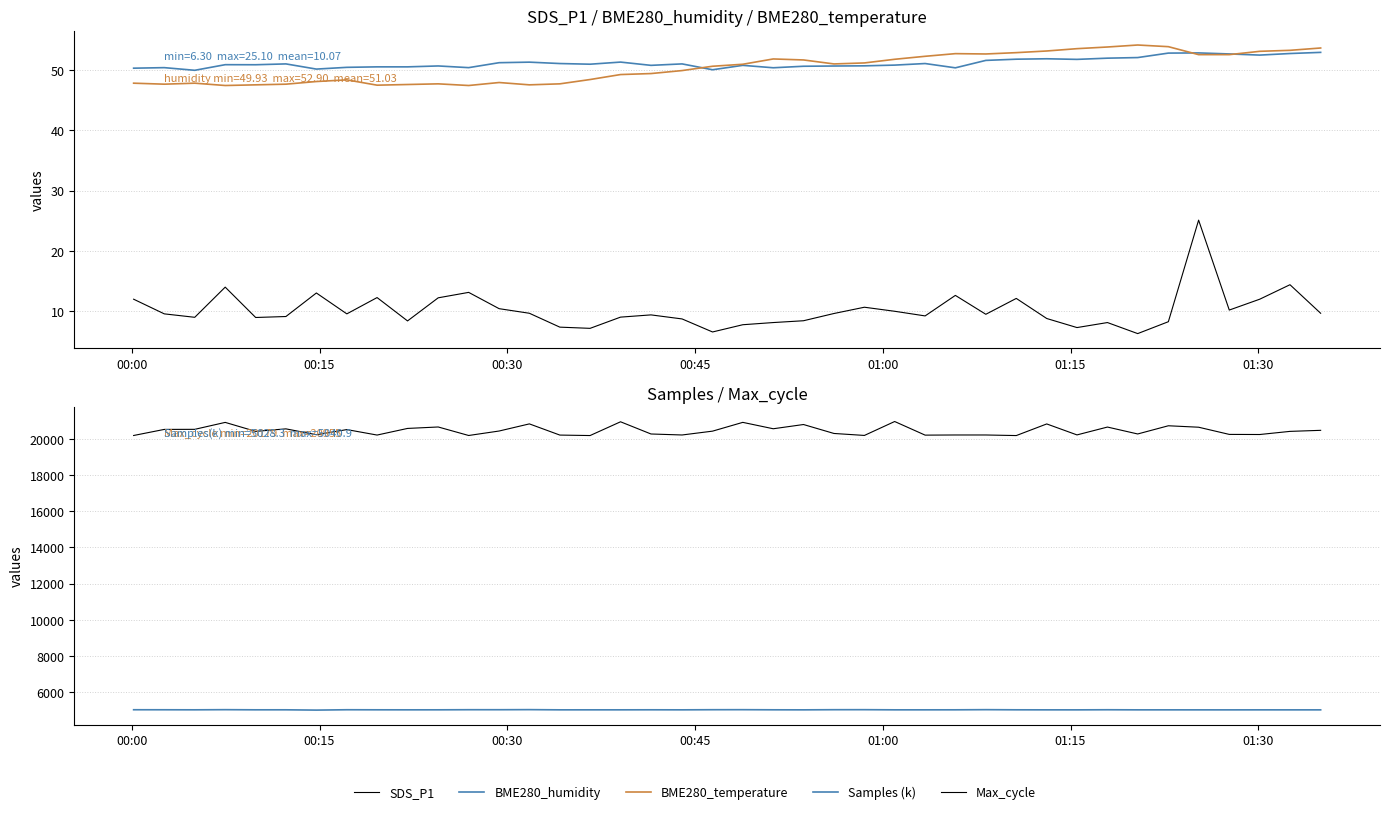

What is the sum of all BME280_temperature values?

2015.0